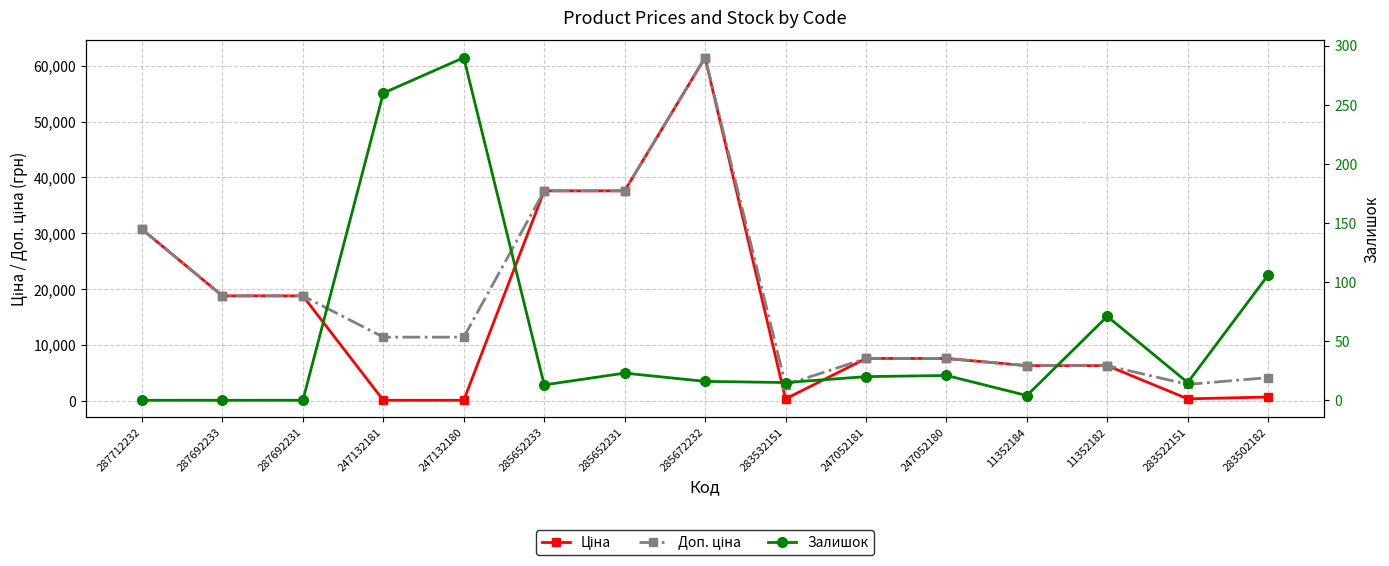

What is the sum of the Ціна values at 287712232 and 285672232?

92151.4